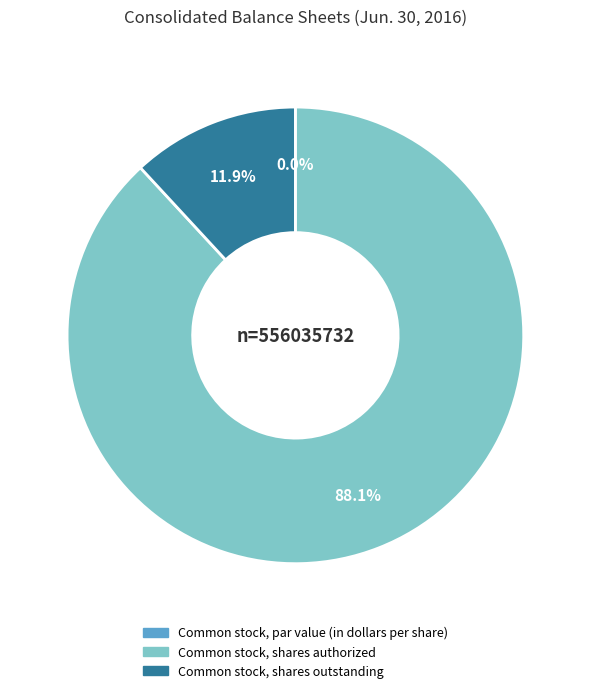

How many slices are in this pie chart?

3